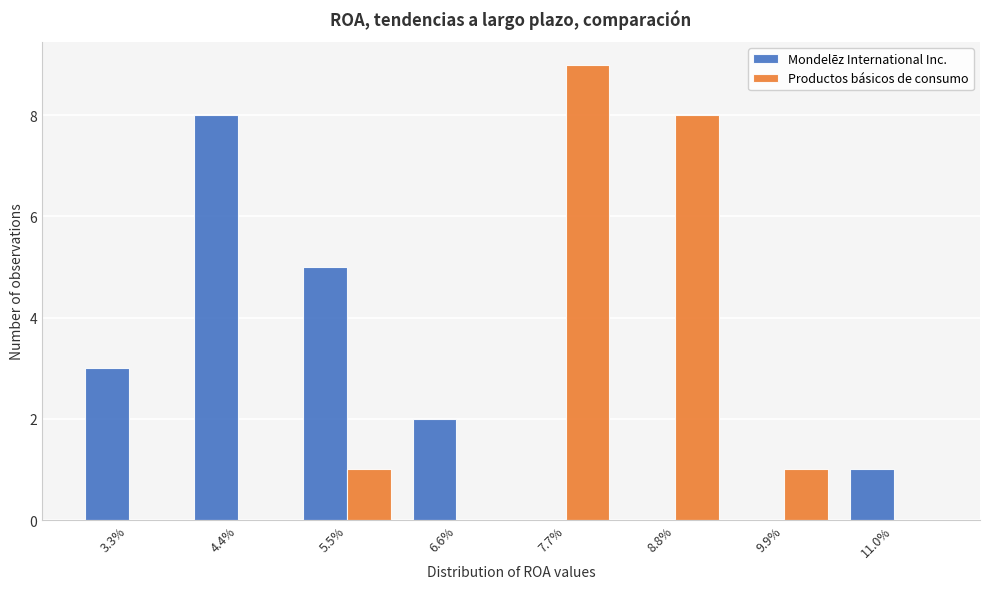

Reading left to right, extract all data points from this chart.

Mondelēz International Inc.: 3.3%=3	4.4%=8	5.5%=5	6.6%=2	7.7%=0	8.8%=0	9.9%=0	11.0%=1
Productos básicos de consumo: 3.3%=0	4.4%=0	5.5%=1	6.6%=0	7.7%=9	8.8%=8	9.9%=1	11.0%=0